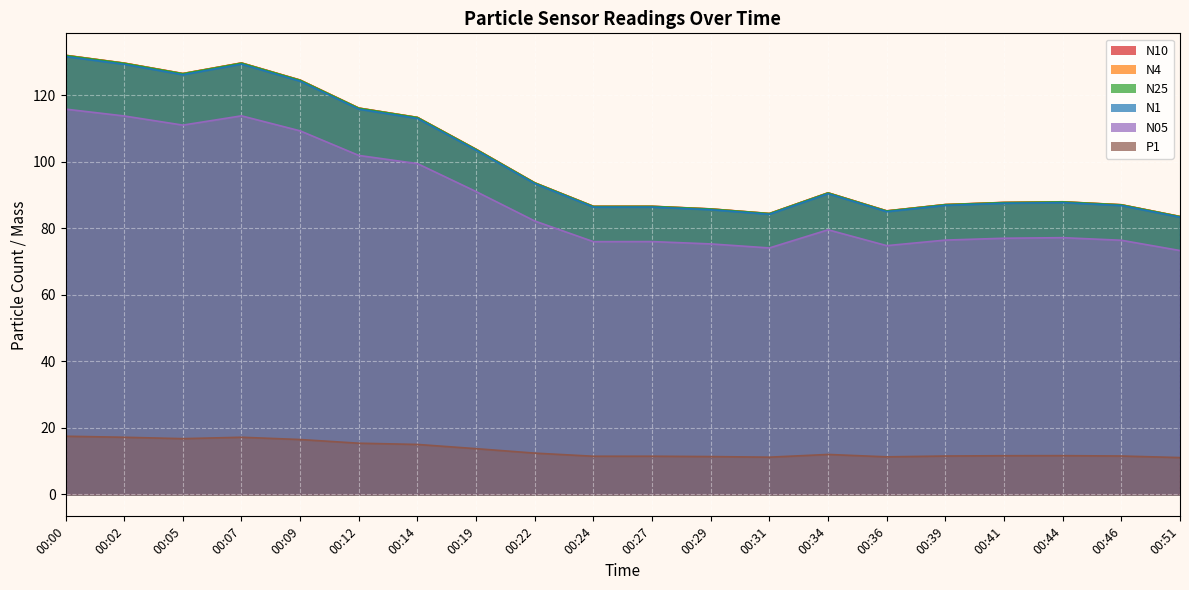

What is the difference between the maximum and minimum values in the N4 series?

48.5